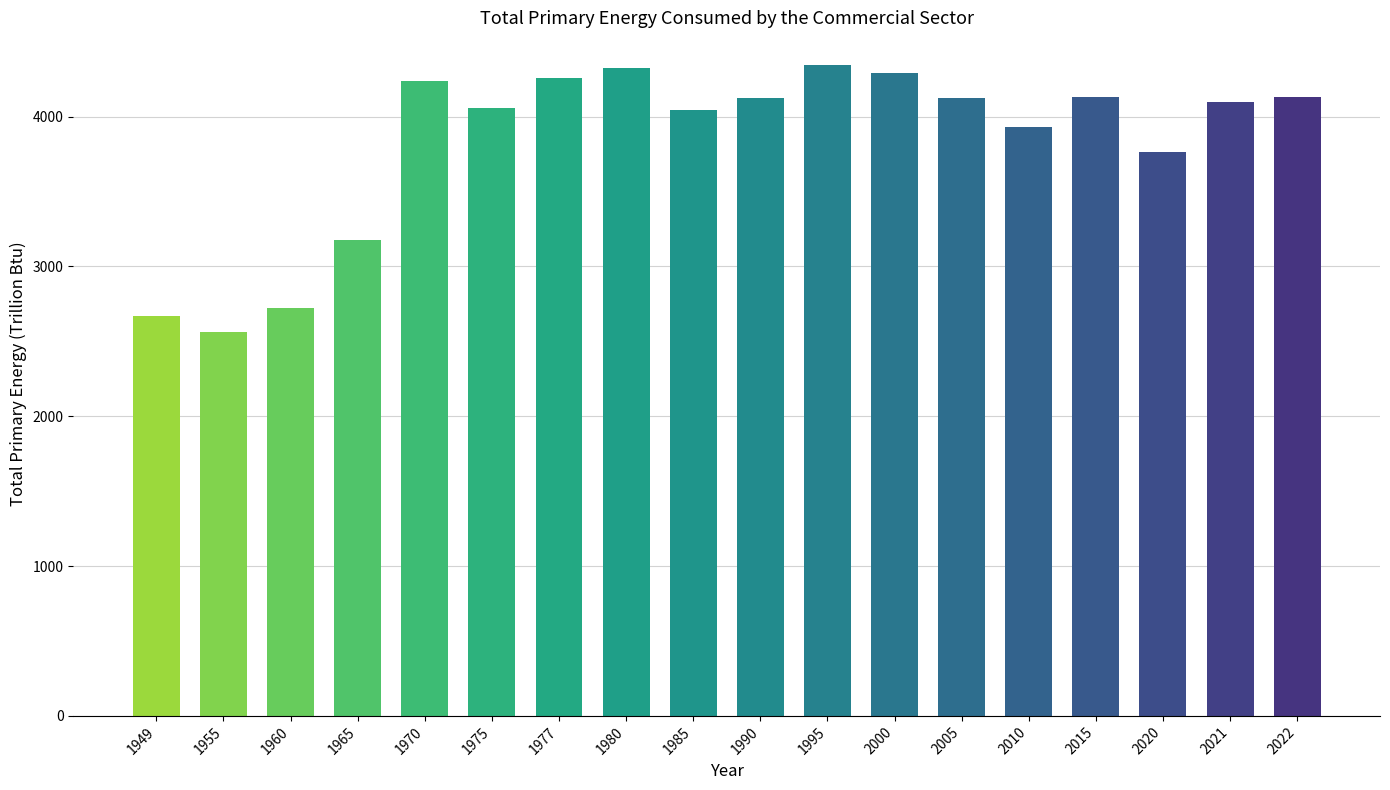

What is the ratio of the value at 1970 to the value at 2000?

1.0